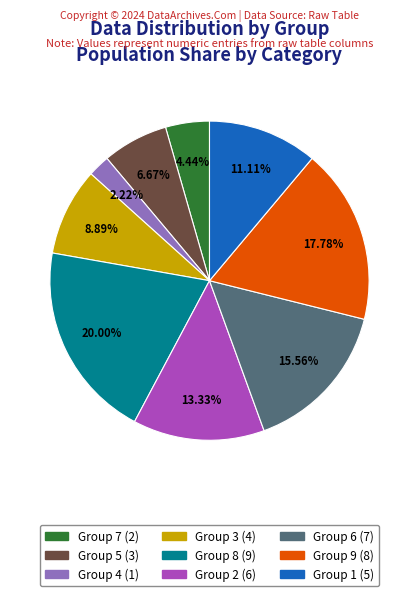

Is there any slice that represents more than half of the pie?

No